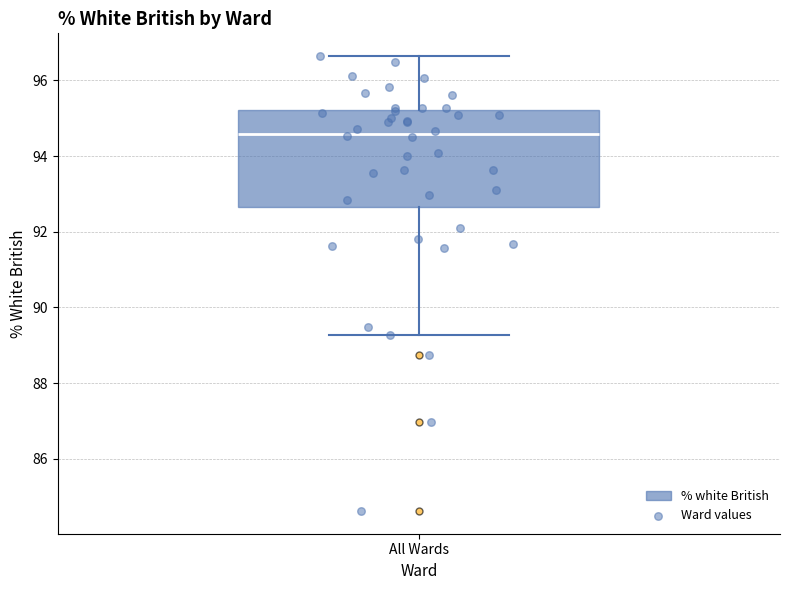

Transcribe this box plot: give where the median line is, the range the box spans, and where the two whiskers end, as read against the y-axis. The values are not printed on the chart, so give them approximately, as read against the axis.

median 94.6, box 92.6 to 95.2, whiskers 89.2 to 96.6